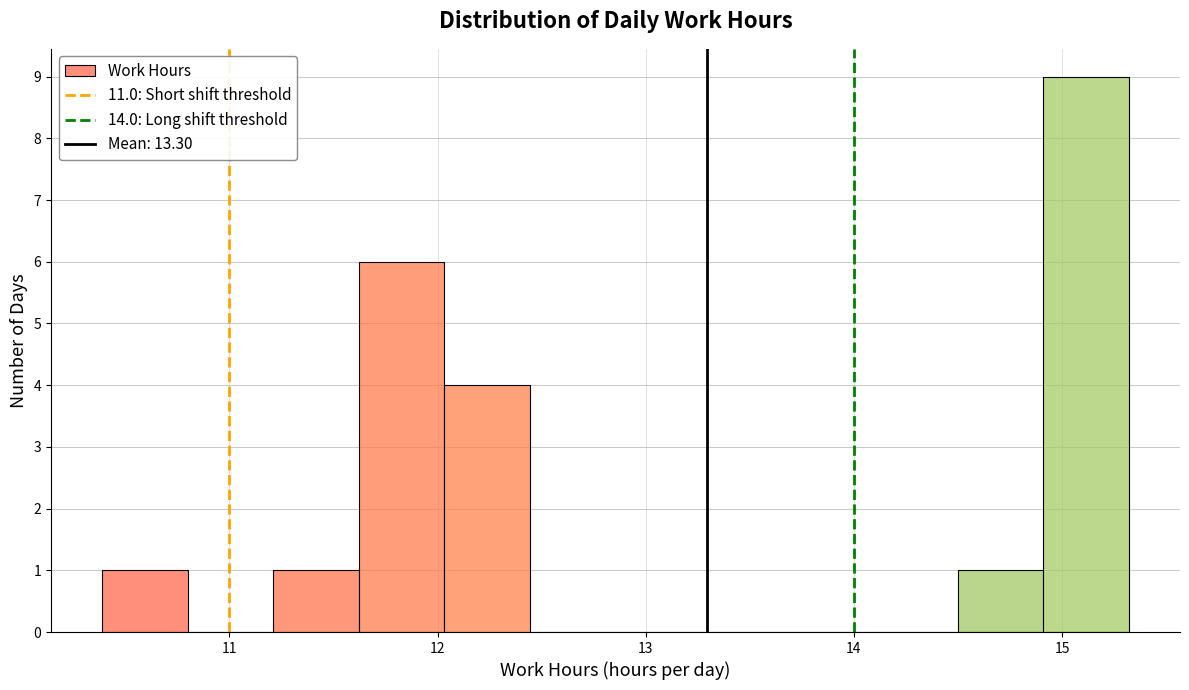

Reading left to right, list every bar in this chart as the range it spans on the x-axis followed by its height. Neither the bar edges nor the heights are printed on the chart, so give them approximately, as read against the axes.

10.4 to 10.8: 1
10.8 to 11.2: 0
11.2 to 11.6: 1
11.6 to 12.0: 6
12.0 to 12.4: 4
12.4 to 12.9: 0
12.9 to 13.3: 0
13.3 to 13.7: 0
13.7 to 14.1: 0
14.1 to 14.5: 0
14.5 to 14.9: 1
14.9 to 15.3: 9